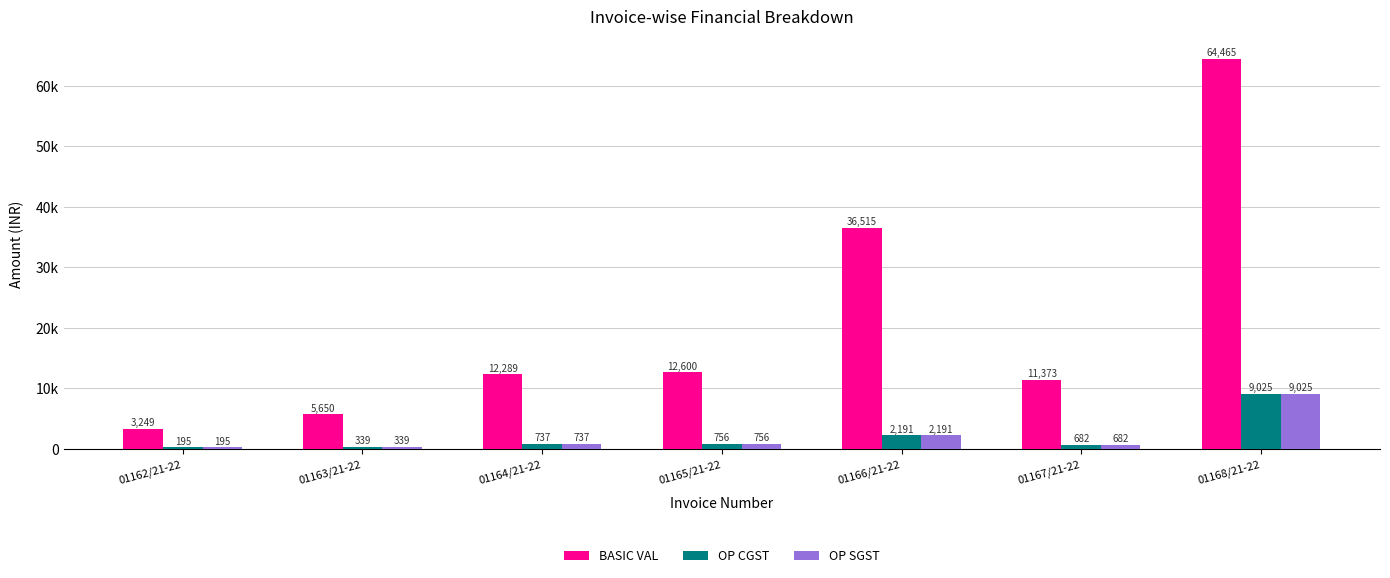

Which label corresponds to the smallest value in the chart?

01162/21-22